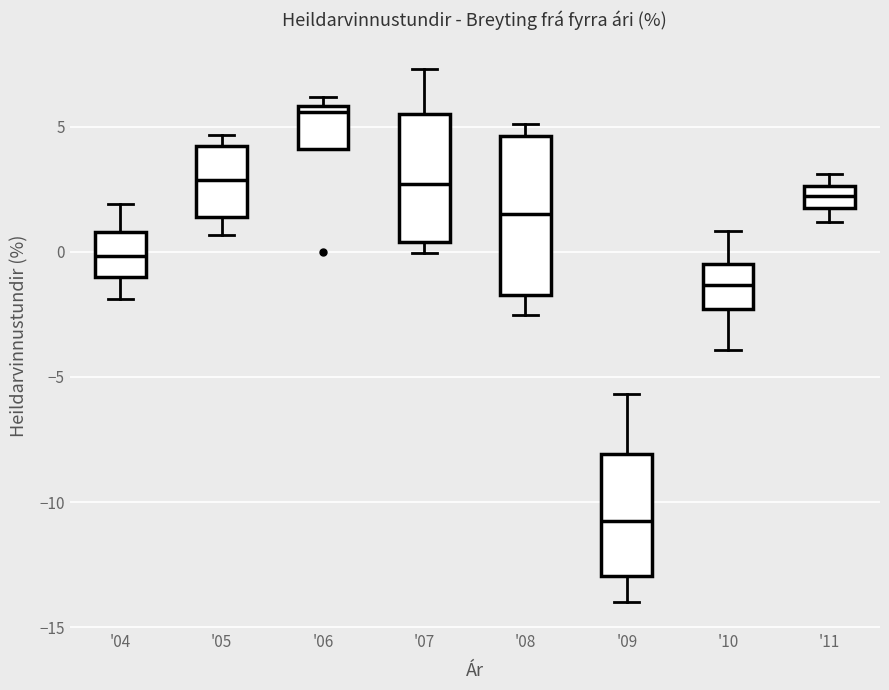

Which box is the tallest, from its lower edge to its upper edge?

'08